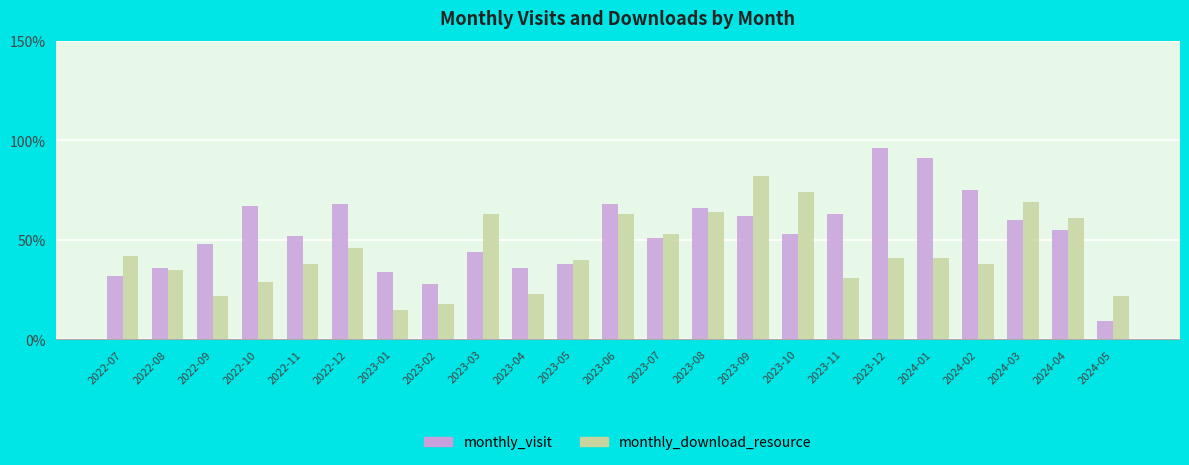

At which label does monthly_download_resource reach its peak?

2023-09